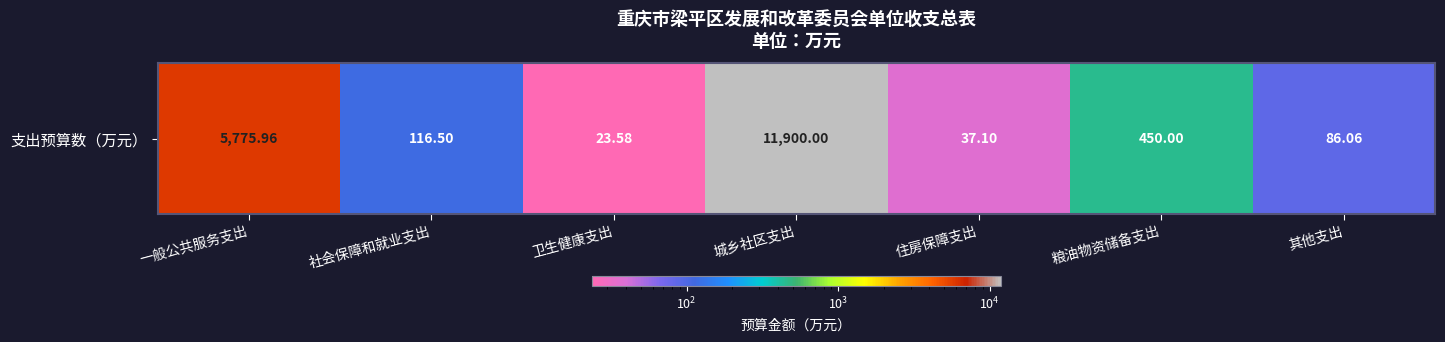

What is the difference between the second highest and minimum values?

5752.4